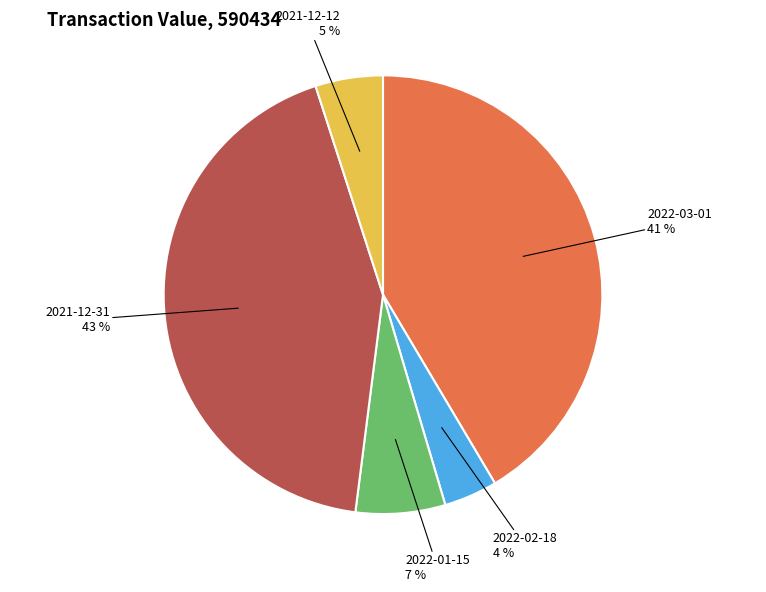

What is the ratio of the value at 2022-02-18 to the value at 2022-03-01?

0.1